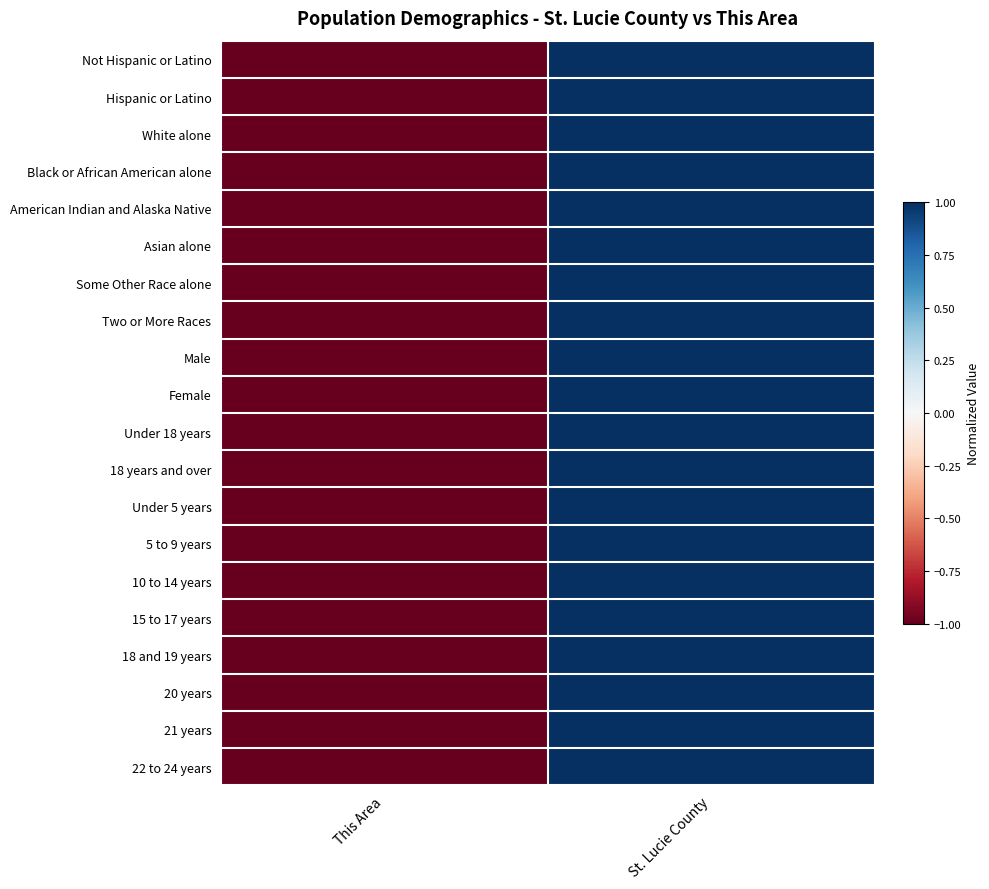

Rank the series at This Area from highest to lowest value.

Not Hispanic or Latino, Hispanic or Latino, White alone, Black or African American alone, American Indian and Alaska Native, Asian alone, Some Other Race alone, Two or More Races, Male, Female, Under 18 years, 18 years and over, Under 5 years, 5 to 9 years, 10 to 14 years, 15 to 17 years, 18 and 19 years, 20 years, 21 years, 22 to 24 years